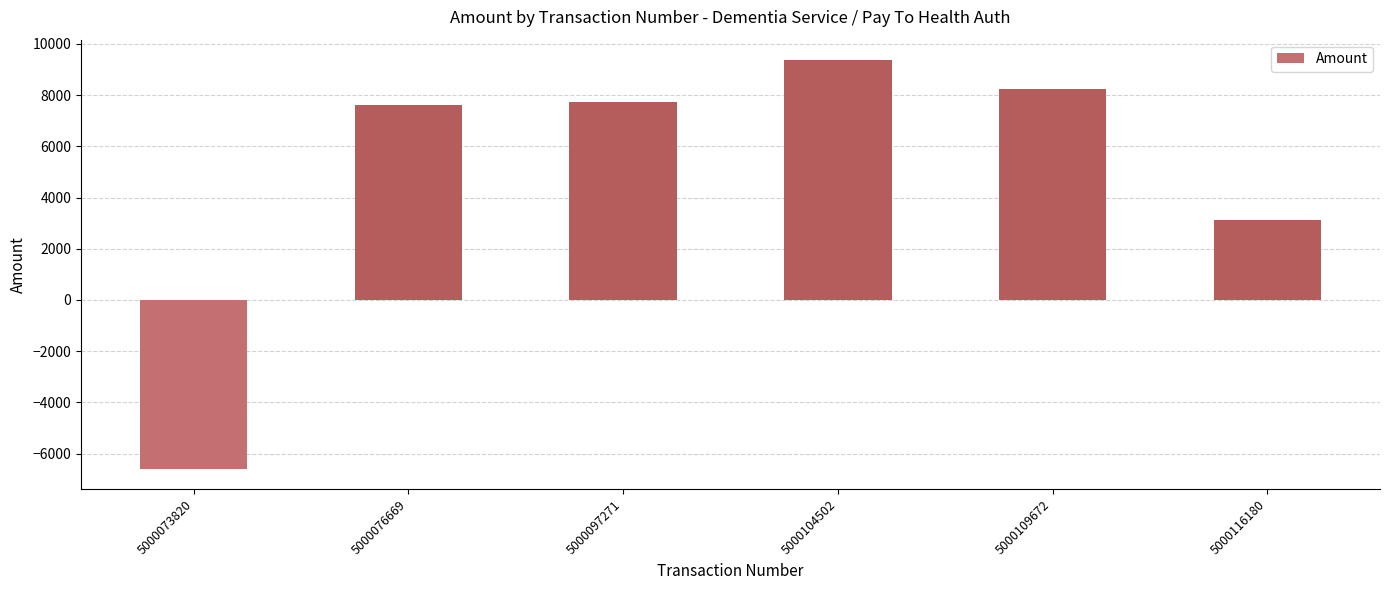

At which category does the chart reach its minimum across all series?

5000073820